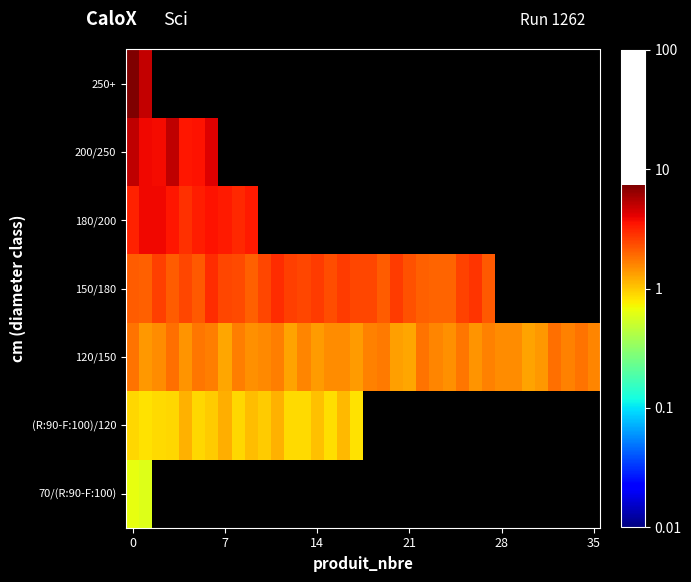

How many distinct data groups are displayed?

7